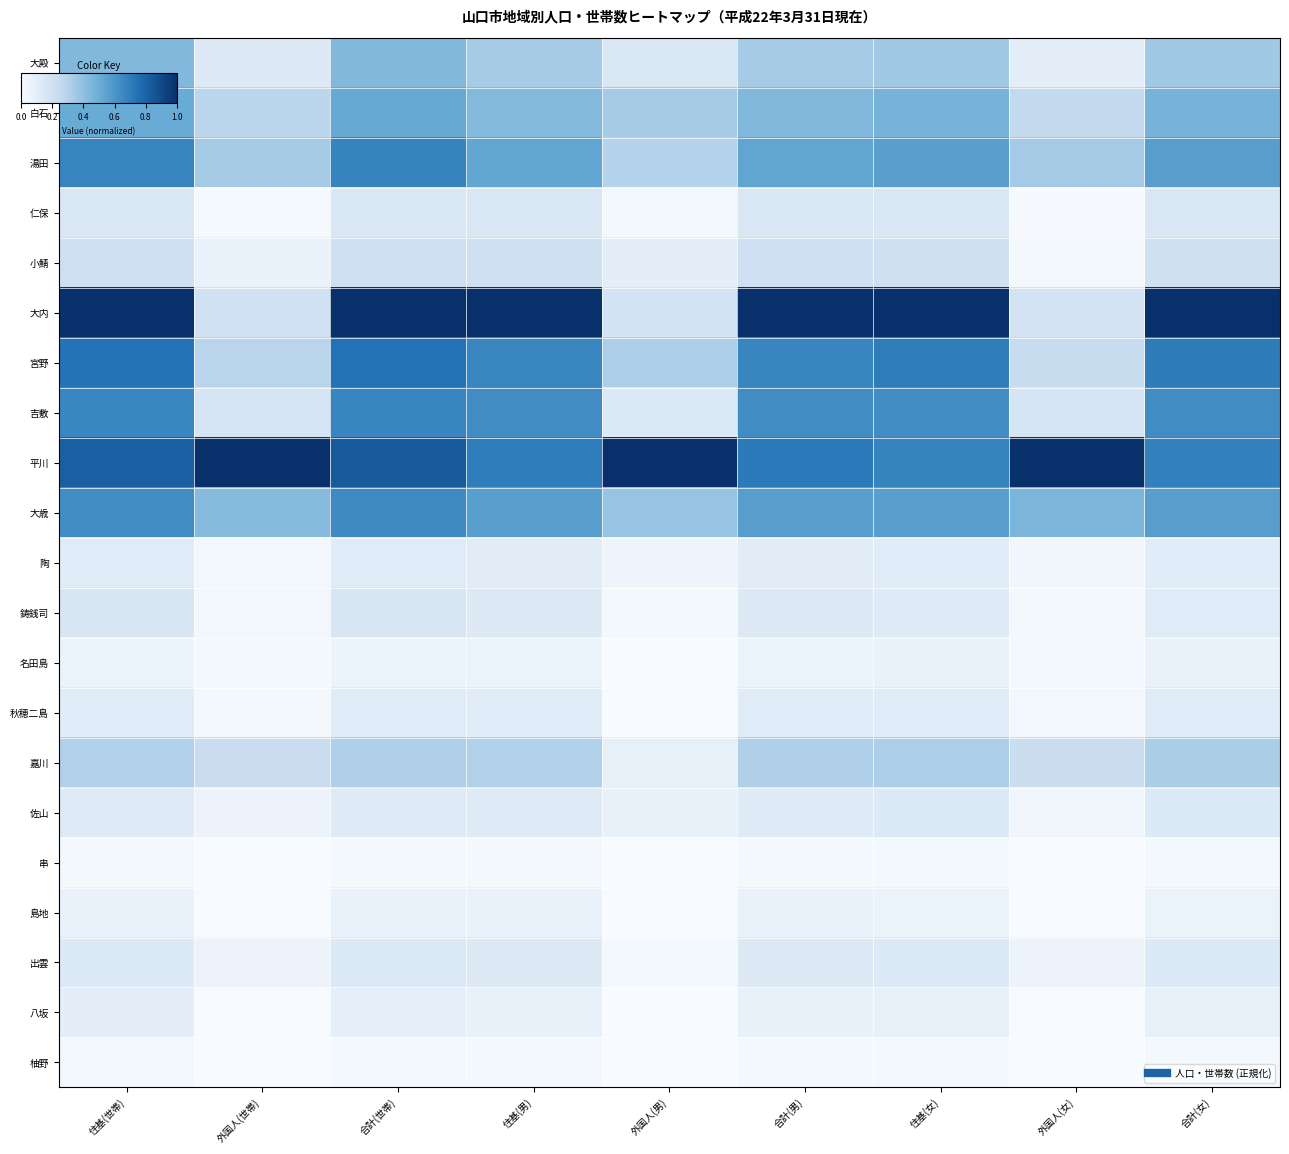

Which series has the widest spread of values?

大内